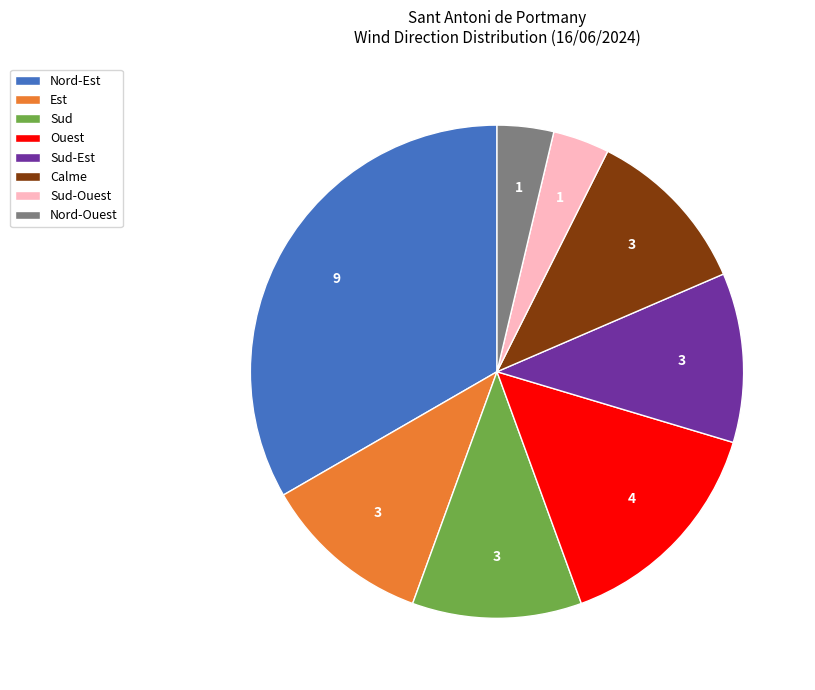

Which has a higher value, Sud-Est or Nord-Ouest?

Sud-Est